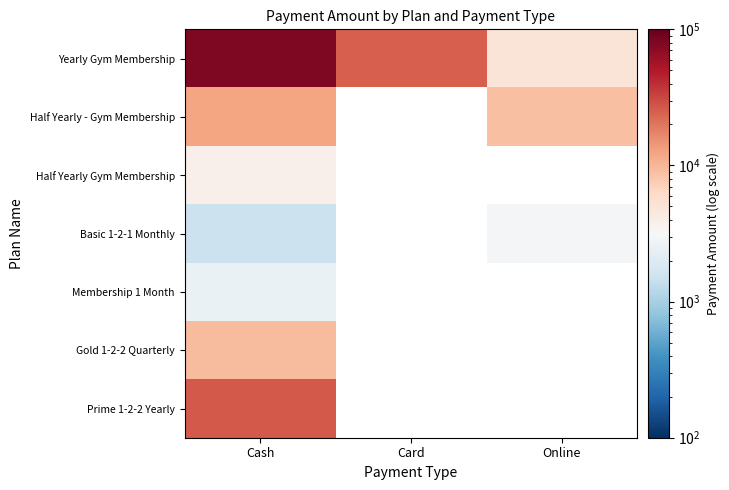

How many values in the Yearly Gym Membership series are below 25000?

1